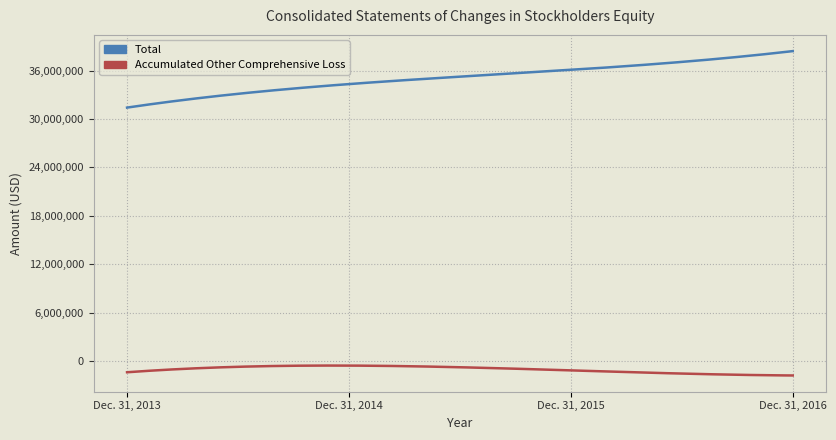

Which series has the largest total across all categories?

Total